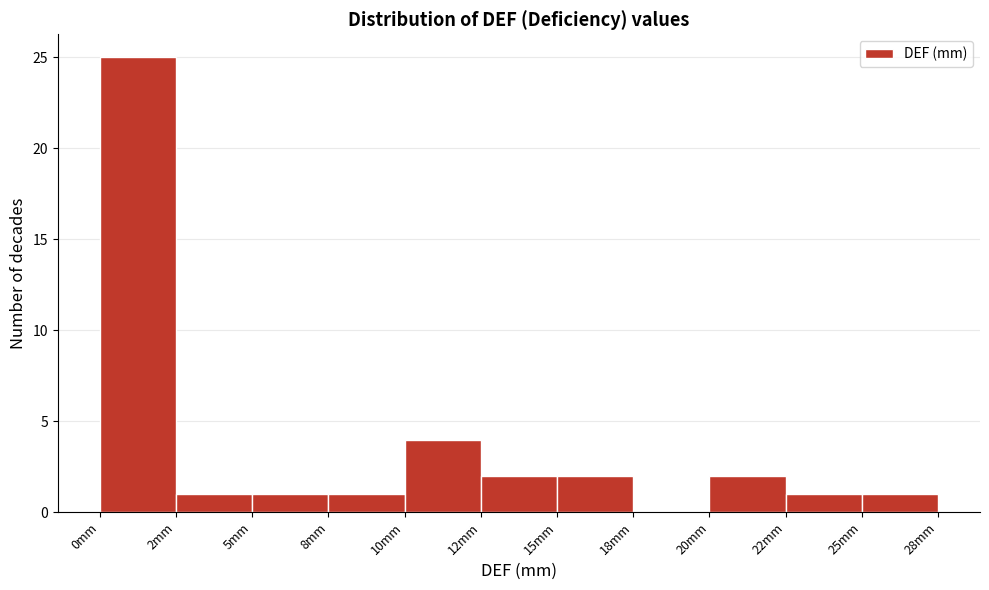

Reading right to left, extract all data points from this chart.

25mm=1	22mm=1	20mm=2	18mm=0	15mm=2	12mm=2	10mm=4	8mm=1	5mm=1	2mm=1	0mm=25